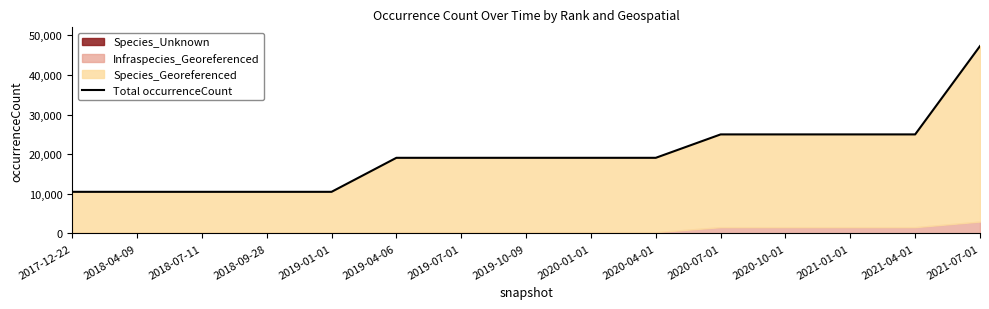

At which label is the value closest to 28912?

2020-07-01